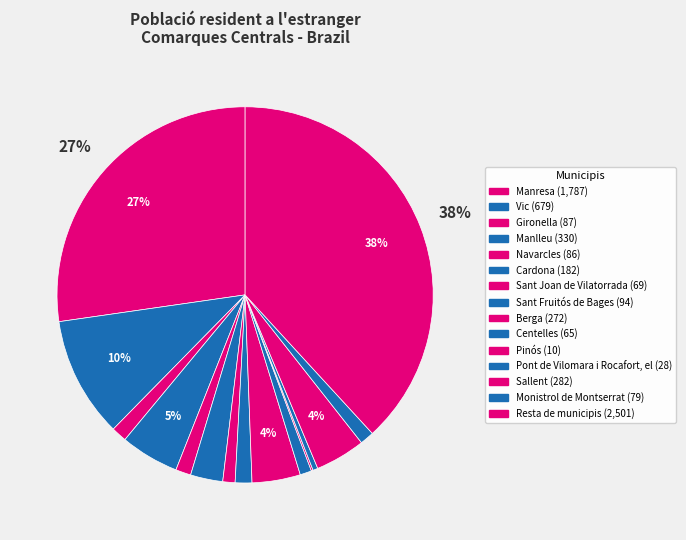

Is there a majority slice in this chart?

No